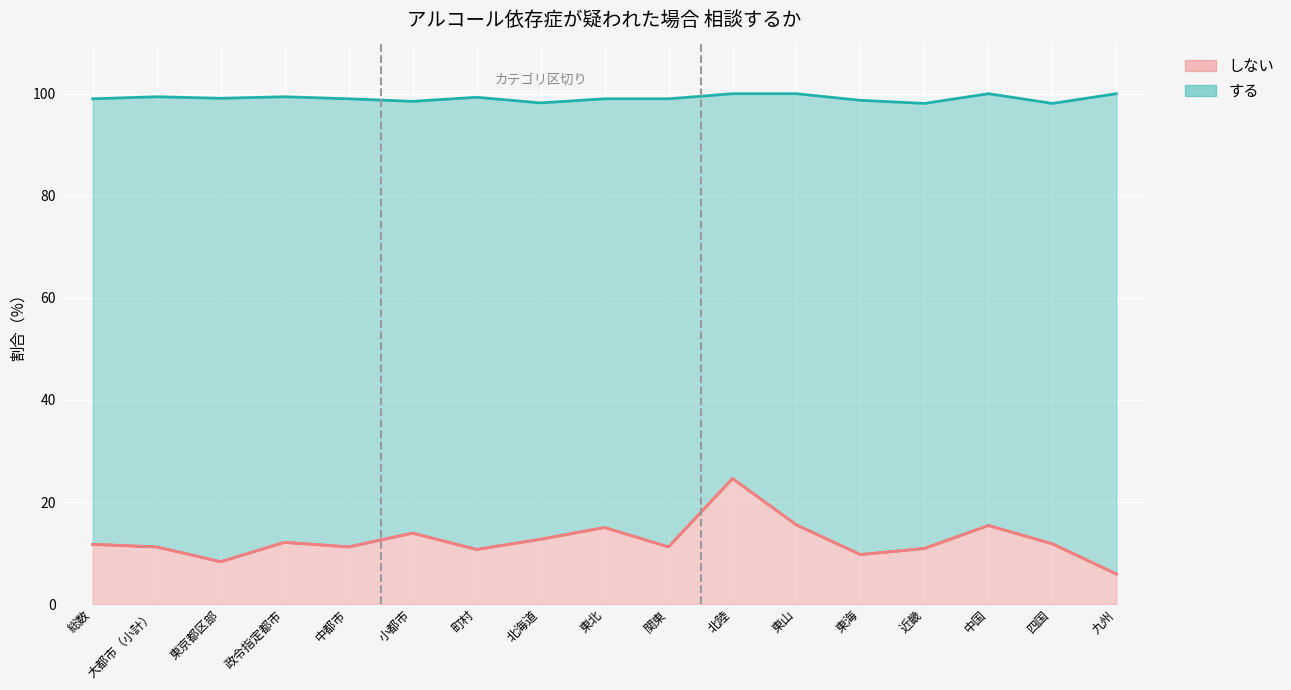

True or false: しない and する intersect in this chart.

False